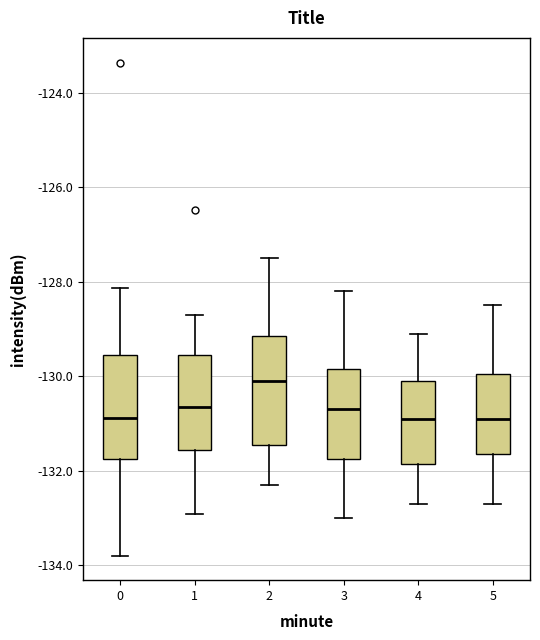

Reading left to right, read every box against the y-axis: the position of its median line, the range the box covers, and the ends of its whiskers. The values are not printed on the chart, so give them approximately, as read against the axis.

0: median -130.8, box -131.8 to -129.6, whiskers -133.8 to -128.2
1: median -130.6, box -131.6 to -129.6, whiskers -133.0 to -128.6
2: median -130.0, box -131.4 to -129.2, whiskers -132.2 to -127.4
3: median -130.6, box -131.8 to -129.8, whiskers -133.0 to -128.2
4: median -130.8, box -131.8 to -130.0, whiskers -132.6 to -129.0
5: median -130.8, box -131.6 to -130.0, whiskers -132.6 to -128.4